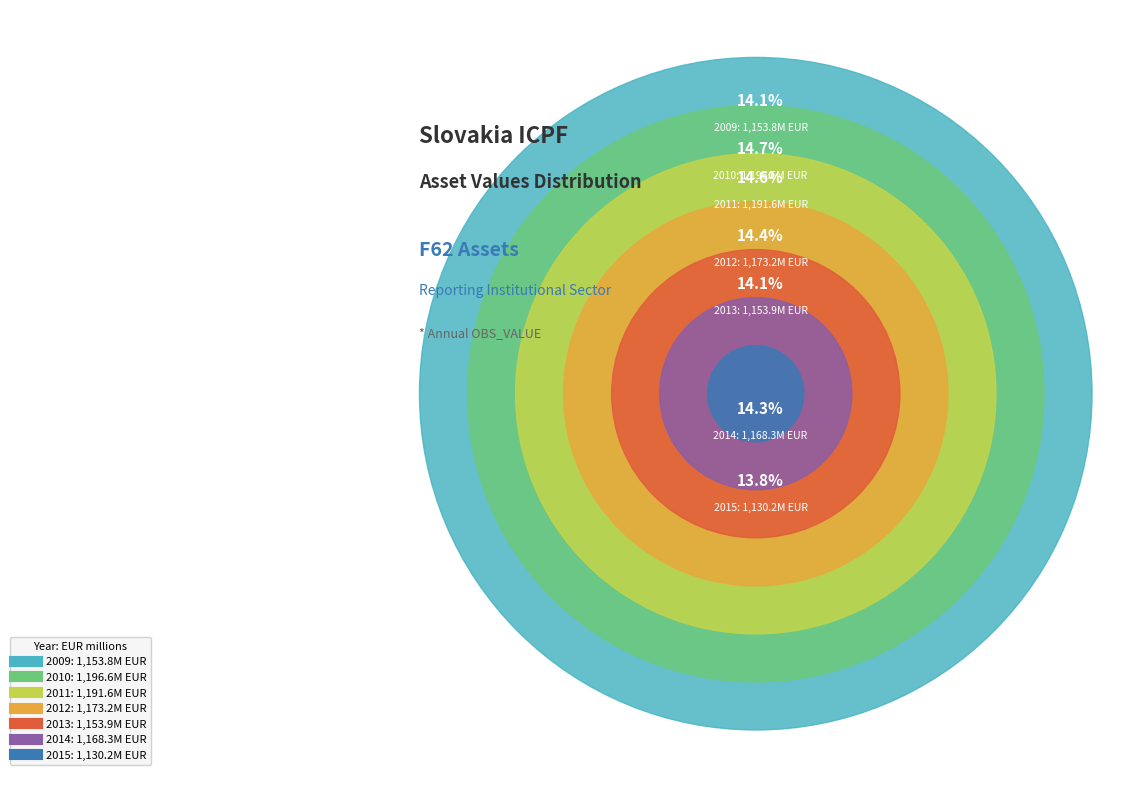

To the nearest percent, what is the average slice percentage?

14%